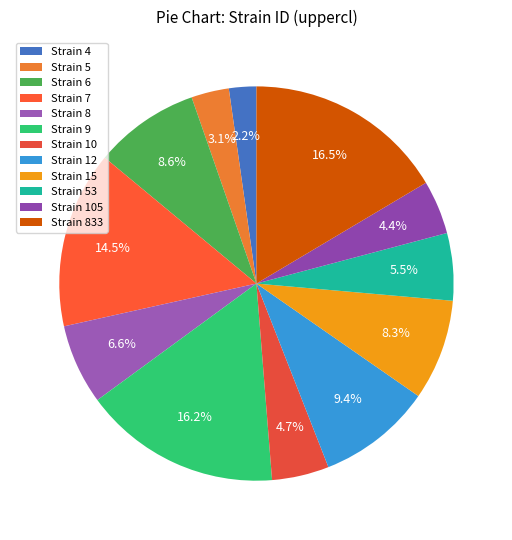

To the nearest percent, what is the average slice percentage?

8%